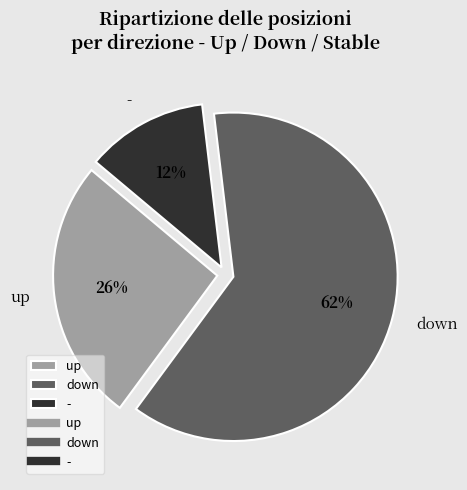

What is the smallest slice in the pie chart?

-